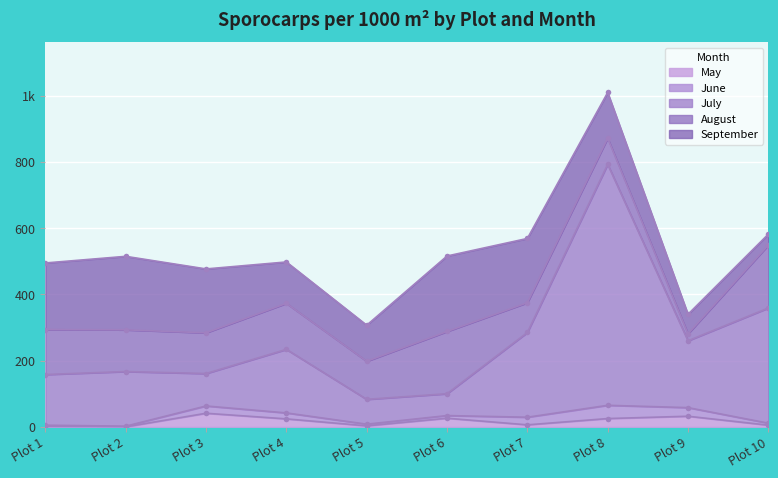

Which series ends up on top after the final intersection of May and June?

June